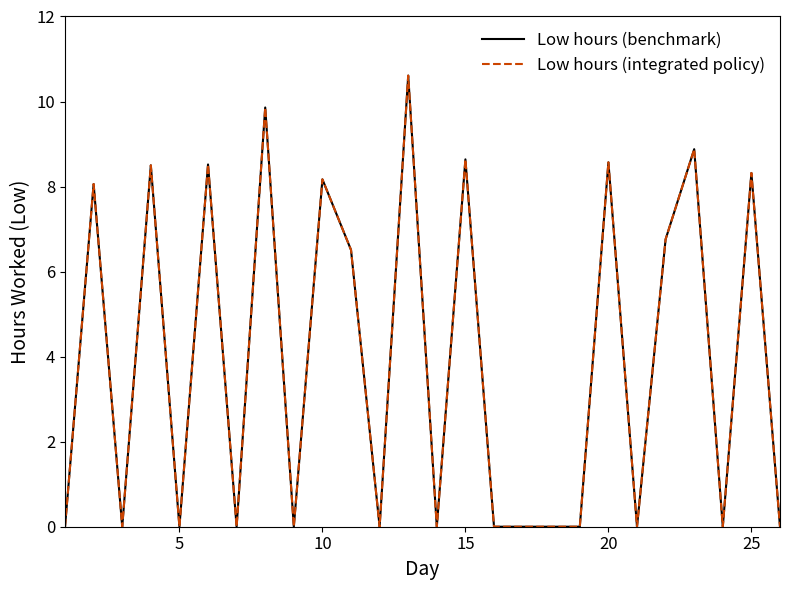

Does the chart display data point markers on the line(s)?

No